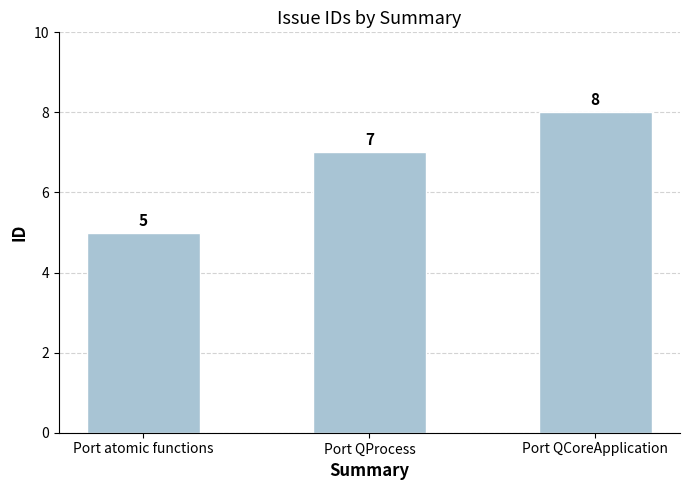

What is the label of the 2nd bar from the left?

Port QProcess